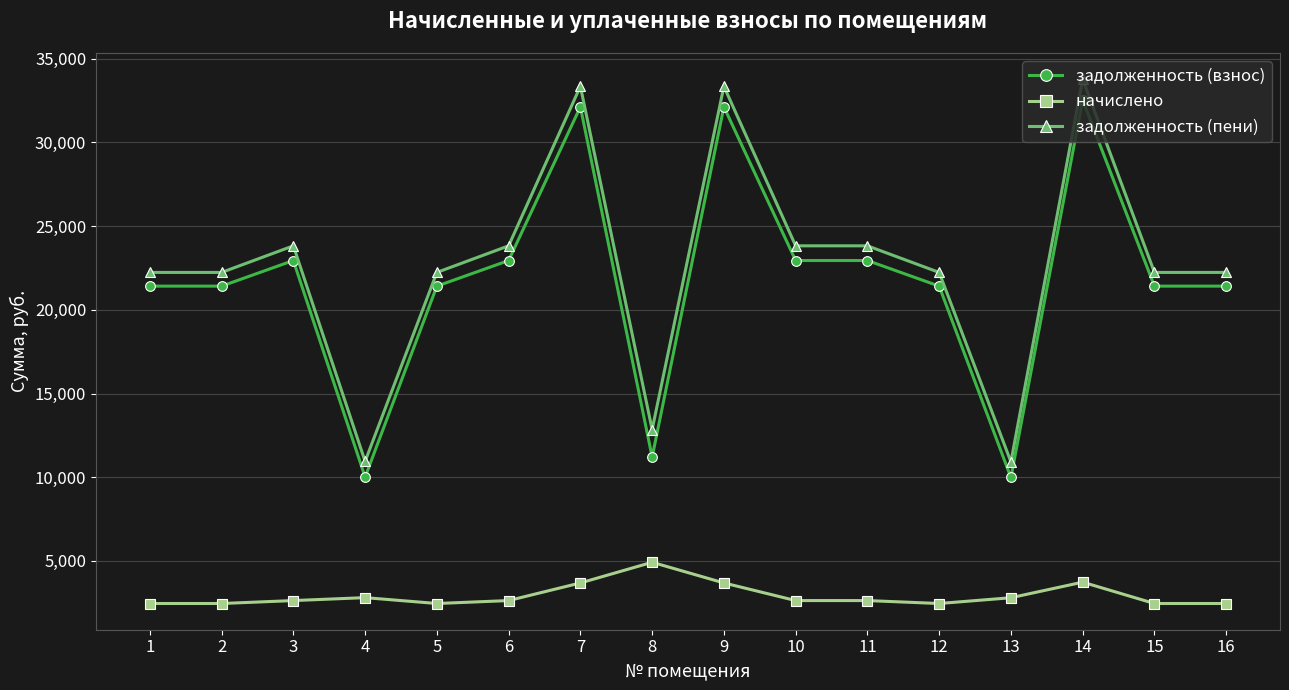

What are all the series names shown in the legend?

задолженность (взнос), начислено, задолженность (пени)